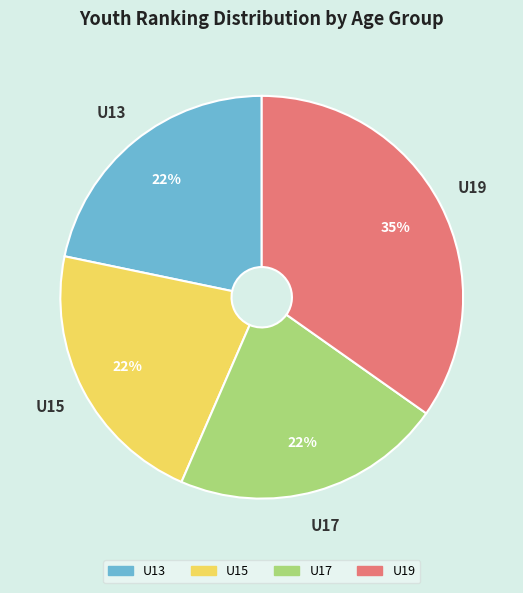

Is there any slice that represents more than half of the pie?

No